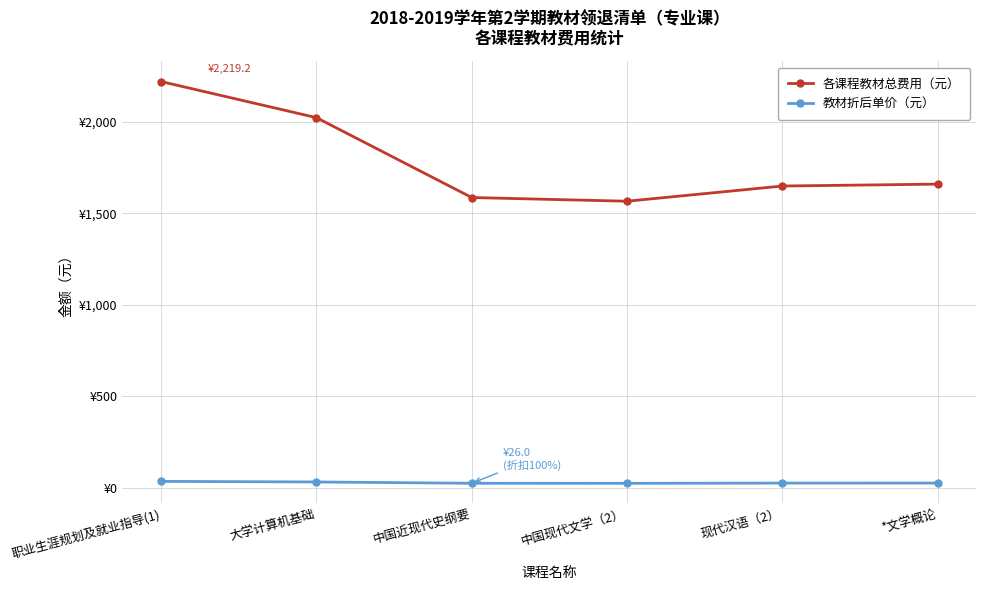

Where does the 各课程教材总费用（元） series first go above 1659?

职业生涯规划及就业指导(1)